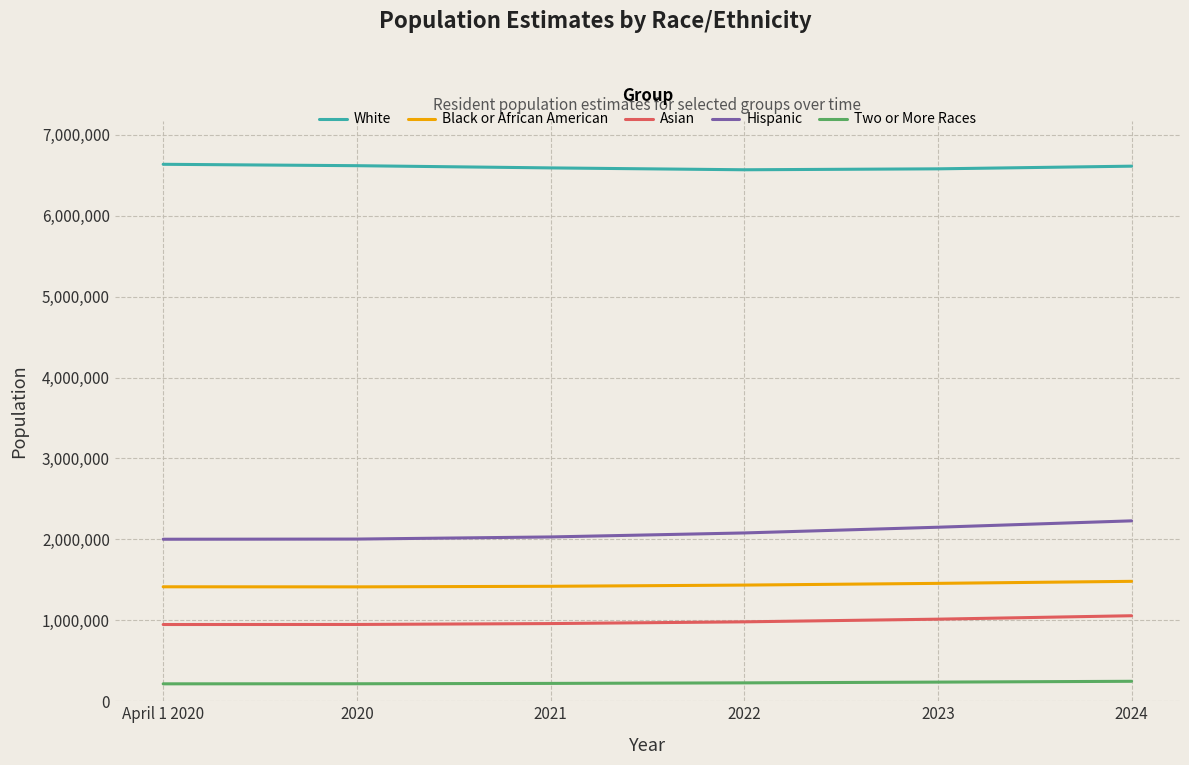

What is the spread (max minus min) of values at April 1 2020?

6420573